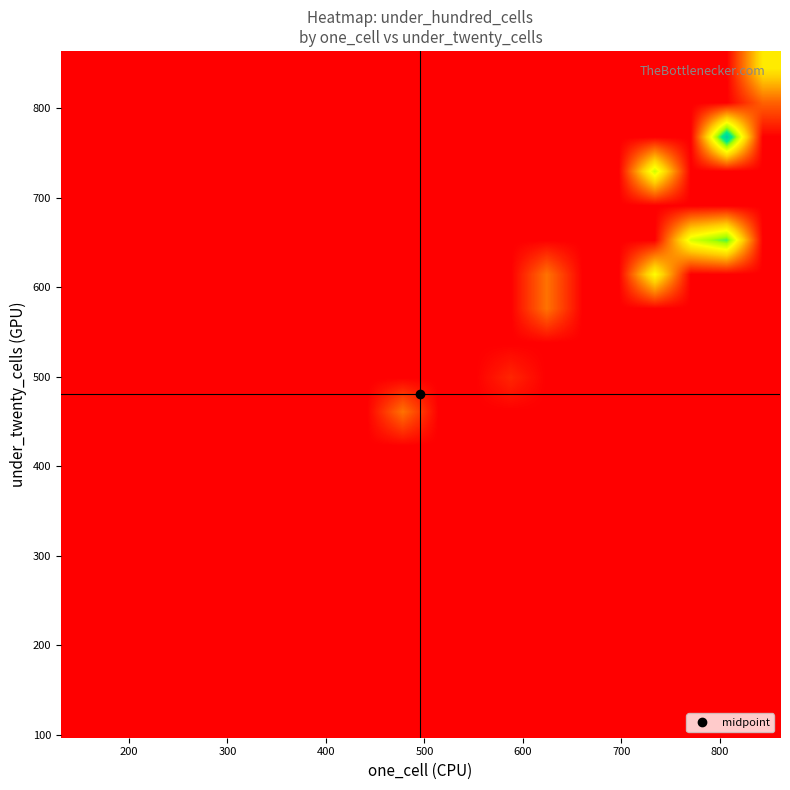

At how many categories does at least one series exceed 0?

7